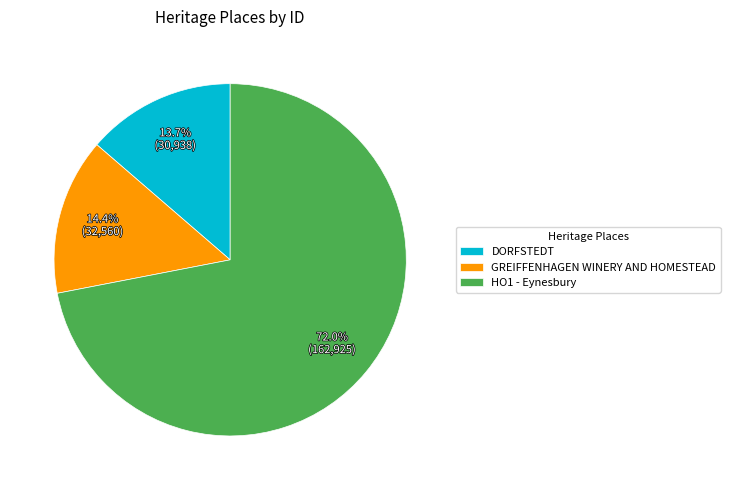

Which has a higher value, HO1 - Eynesbury or DORFSTEDT?

HO1 - Eynesbury